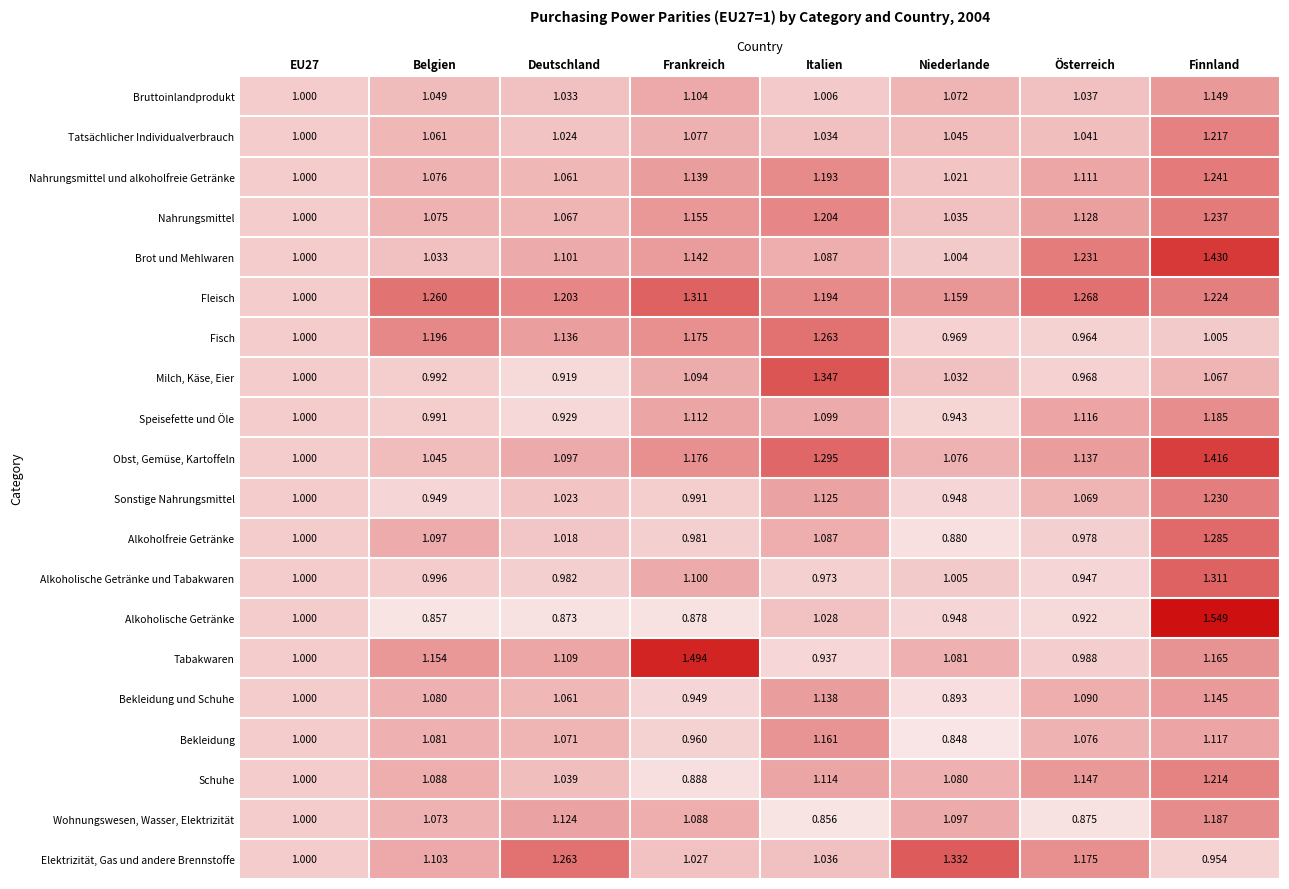

Which category has the highest value across all series?

Finnland